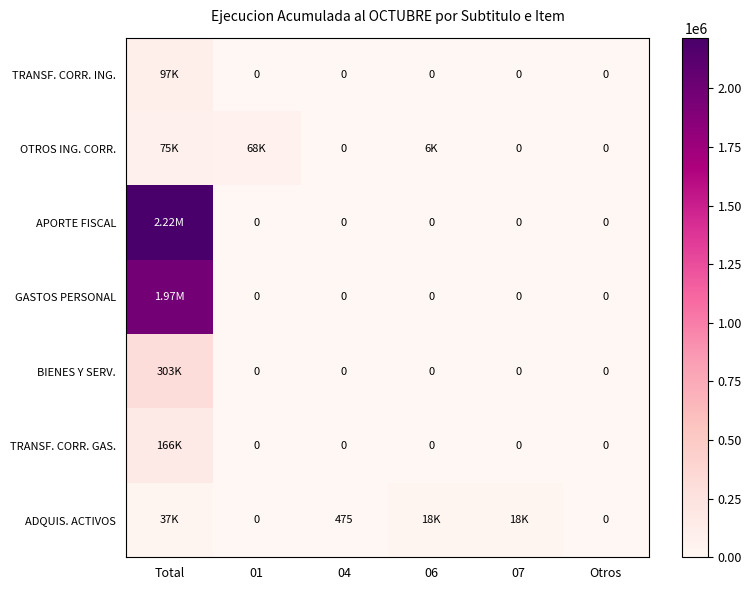

Is it true that TRANSF. CORR. ING. equals 64820 at Total?

False